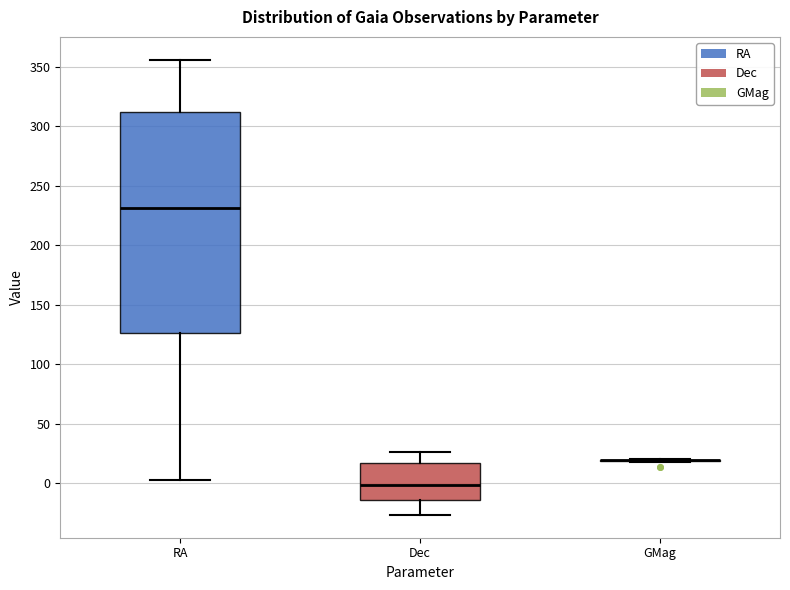

Reading left to right, read every box against the y-axis: the position of its median line, the range the box covers, and the ends of its whiskers. The values are not printed on the chart, so give them approximately, as read against the axis.

RA: median 230, box 125 to 310, whiskers 5 to 355
Dec: median 0, box -15 to 15, whiskers -25 to 25
GMag: box collapsed to a line at 20, whiskers 20 to 20